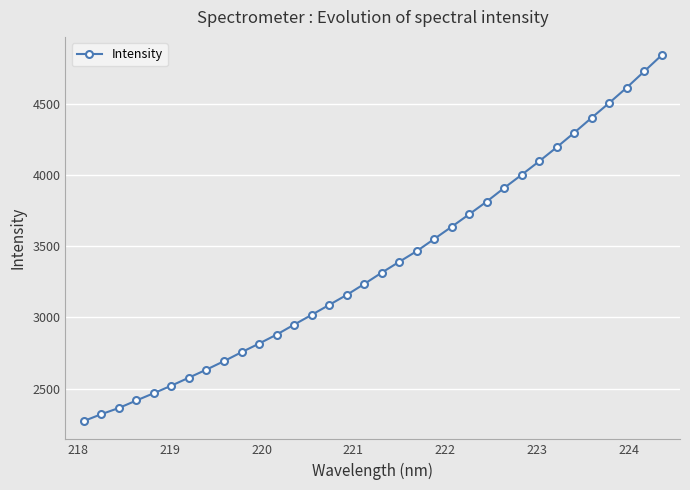

What is the sum of all values?

114628.5